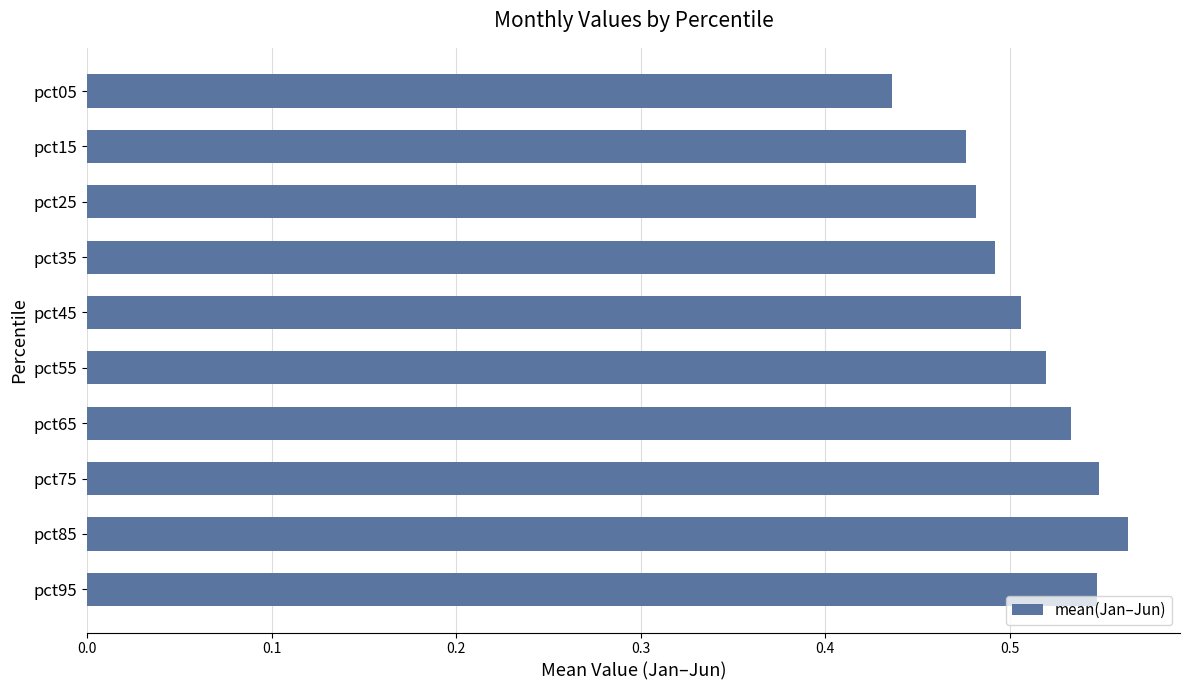

The value at pct75 is 0.9. True or false?

False